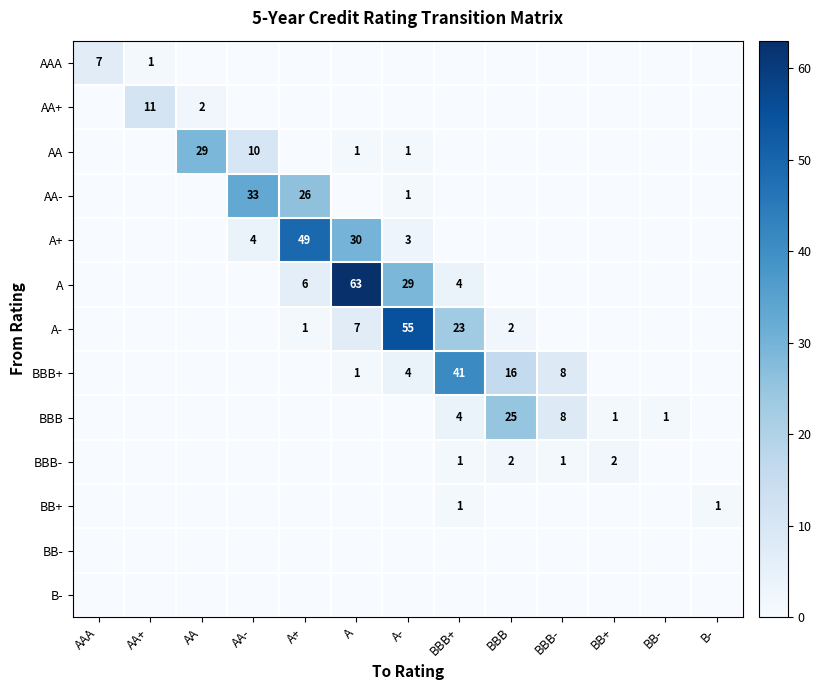

Which series has the largest total across all categories?

A